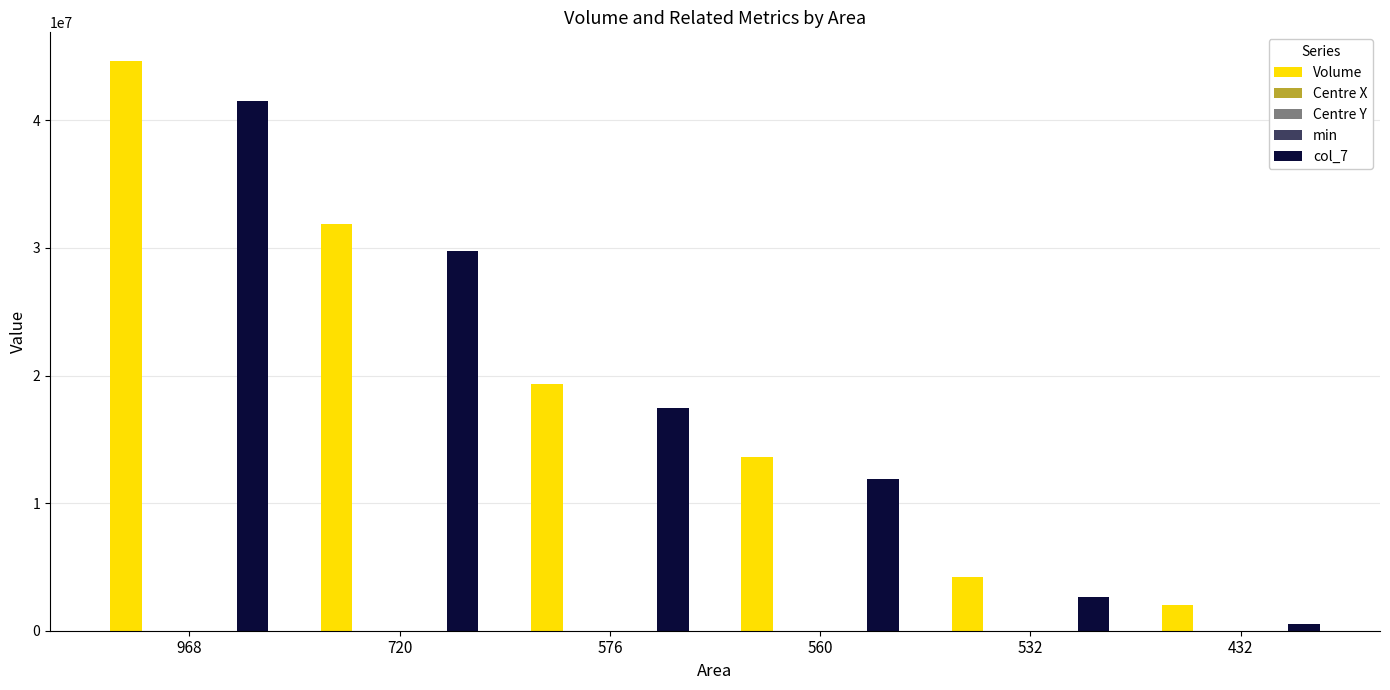

Which series has the widest spread of values?

Volume